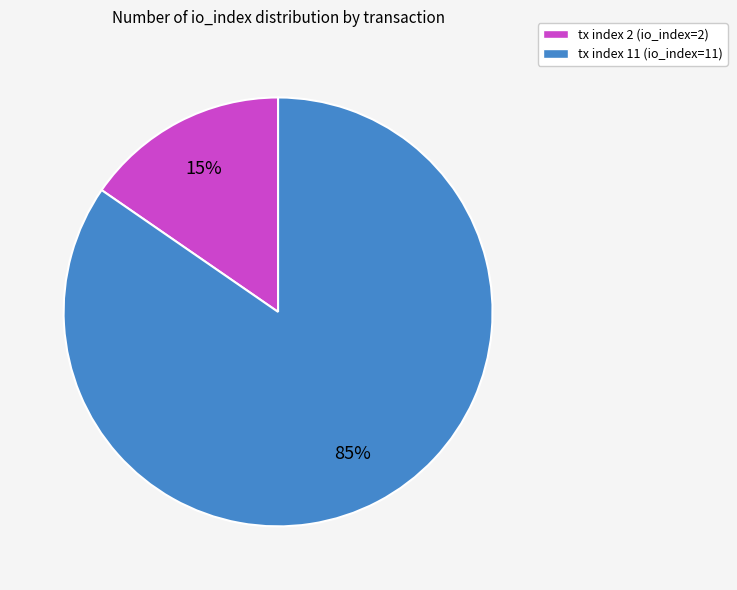

The tx index 2 slice represents 15% of the pie. True or false?

True